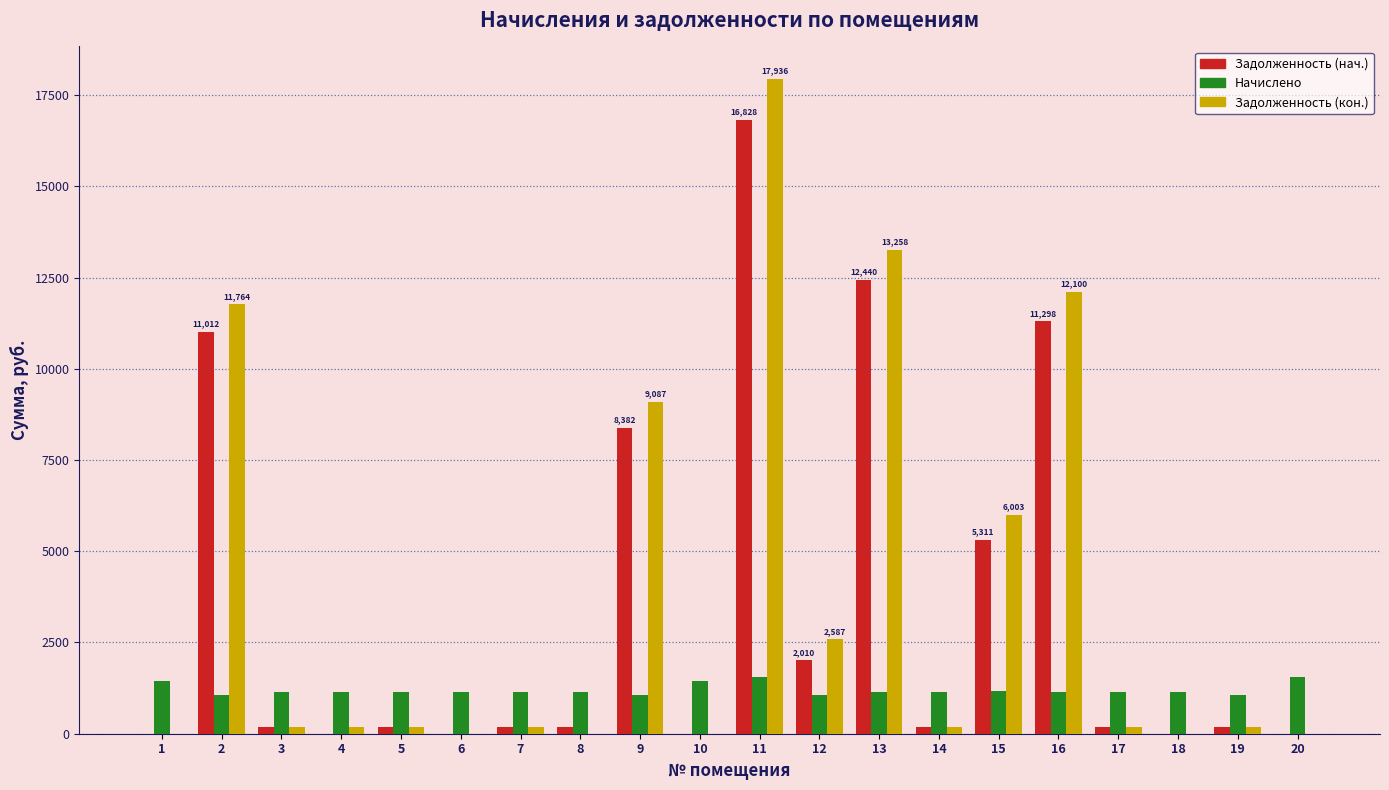

At which category is the sum across all series the highest?

11